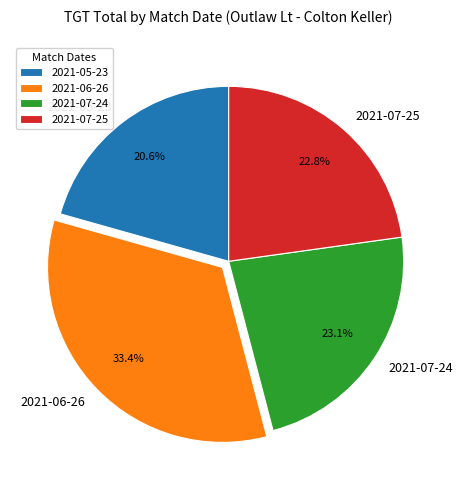

Does any single category account for the majority?

No